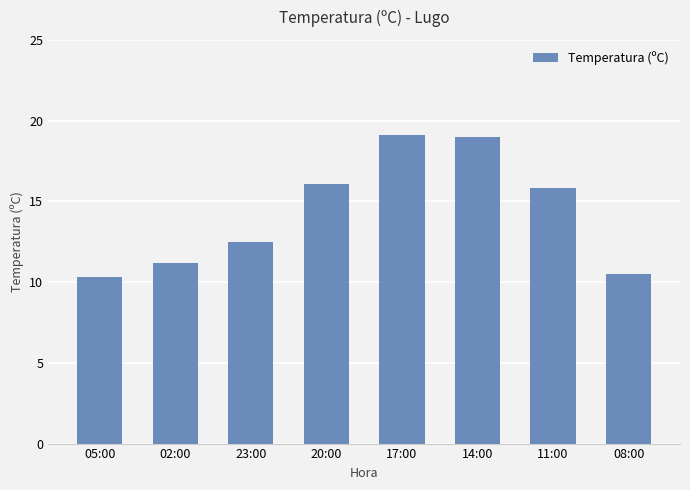

How many values are below 15?

4